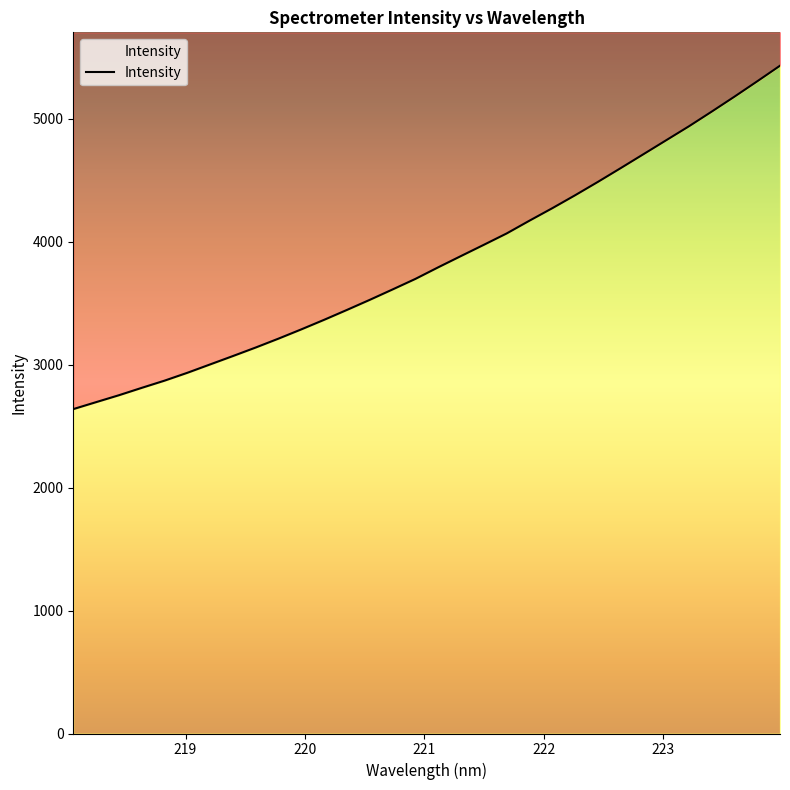

Rank the categories by value from highest to lowest.

223.9802, 223.7895, 223.5987, 223.408, 223.2172, 223.0264, 222.8355, 222.6447, 222.4538, 222.263, 222.0721, 221.8812, 221.6902, 221.4993, 221.3083, 221.1174, 220.9264, 220.7354, 220.5444, 220.3533, 220.1623, 219.9712, 219.7801, 219.589, 219.3979, 219.2067, 219.0156, 218.8244, 218.6332, 218.442, 218.2508, 218.0596